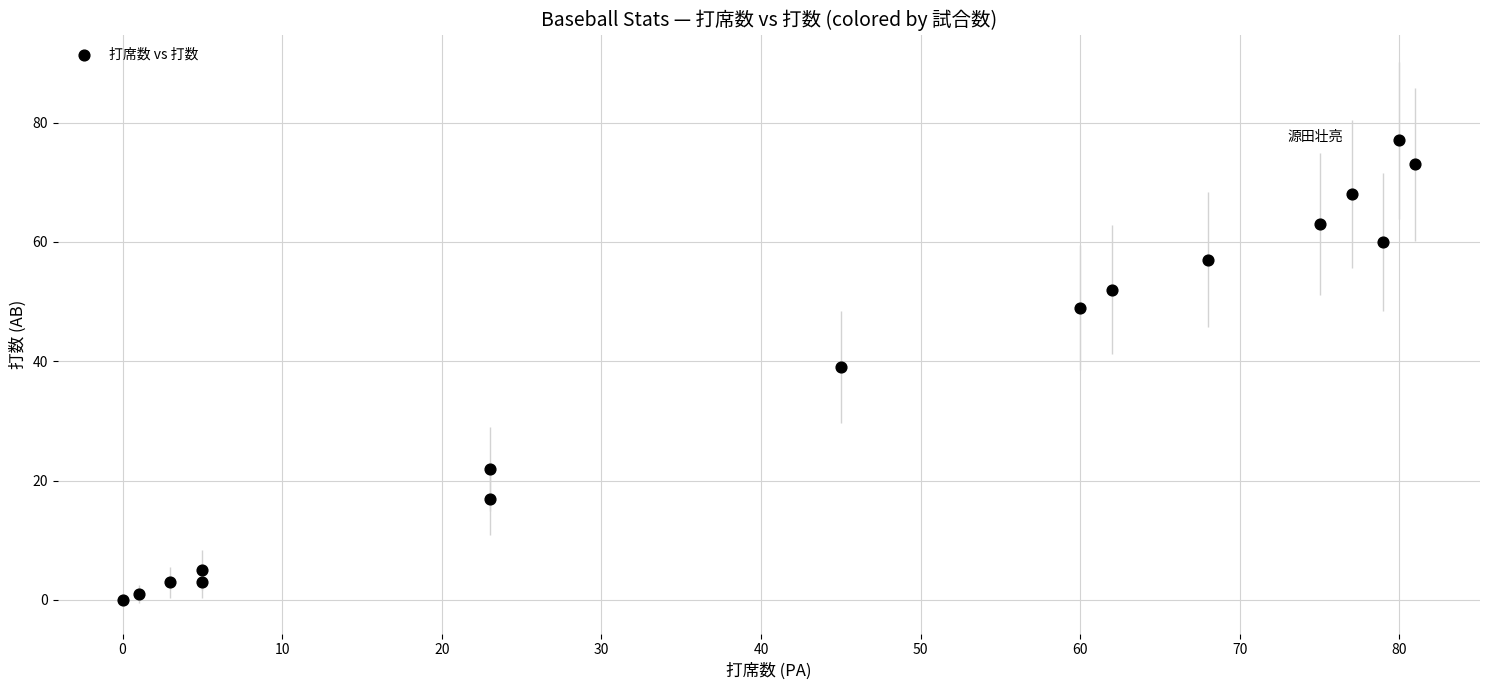

What is the range of Y values (max minus min)?

77